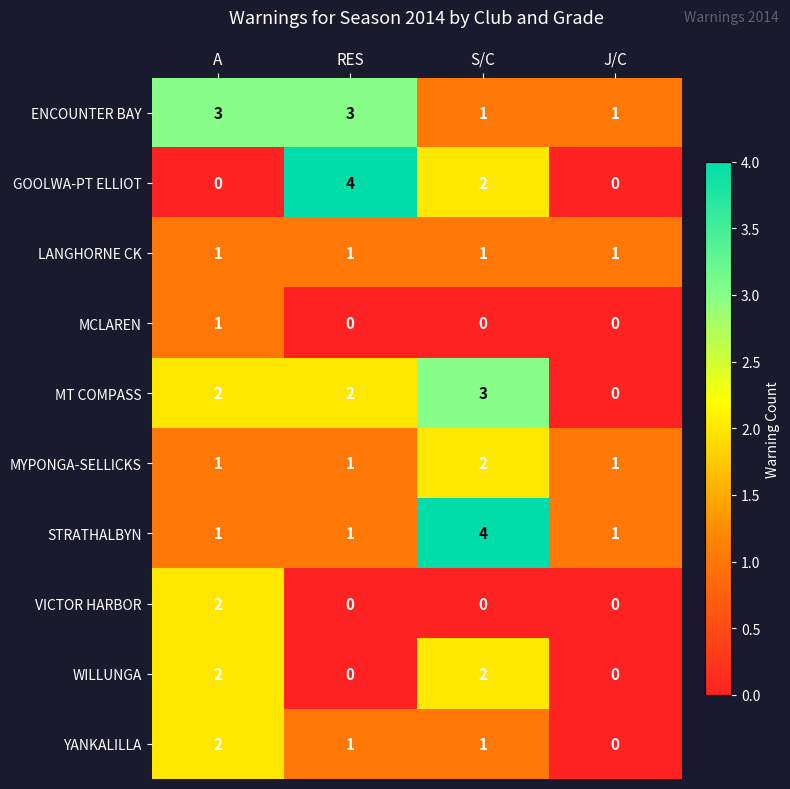

What is the spread (max minus min) of values at S/C?

4